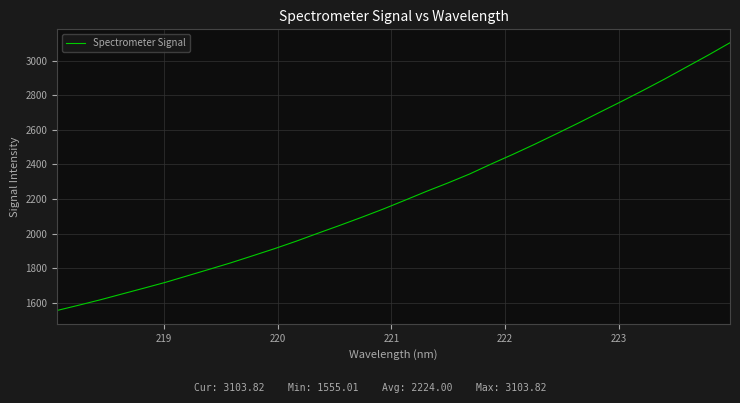

What is the difference between the maximum and minimum values?

1548.8